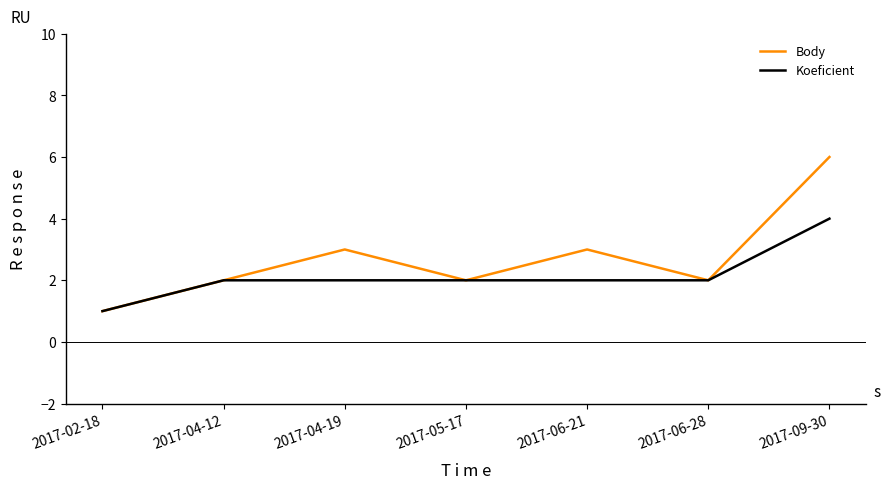

The Koeficient series shows 3 at 2017-05-17. True or false?

False